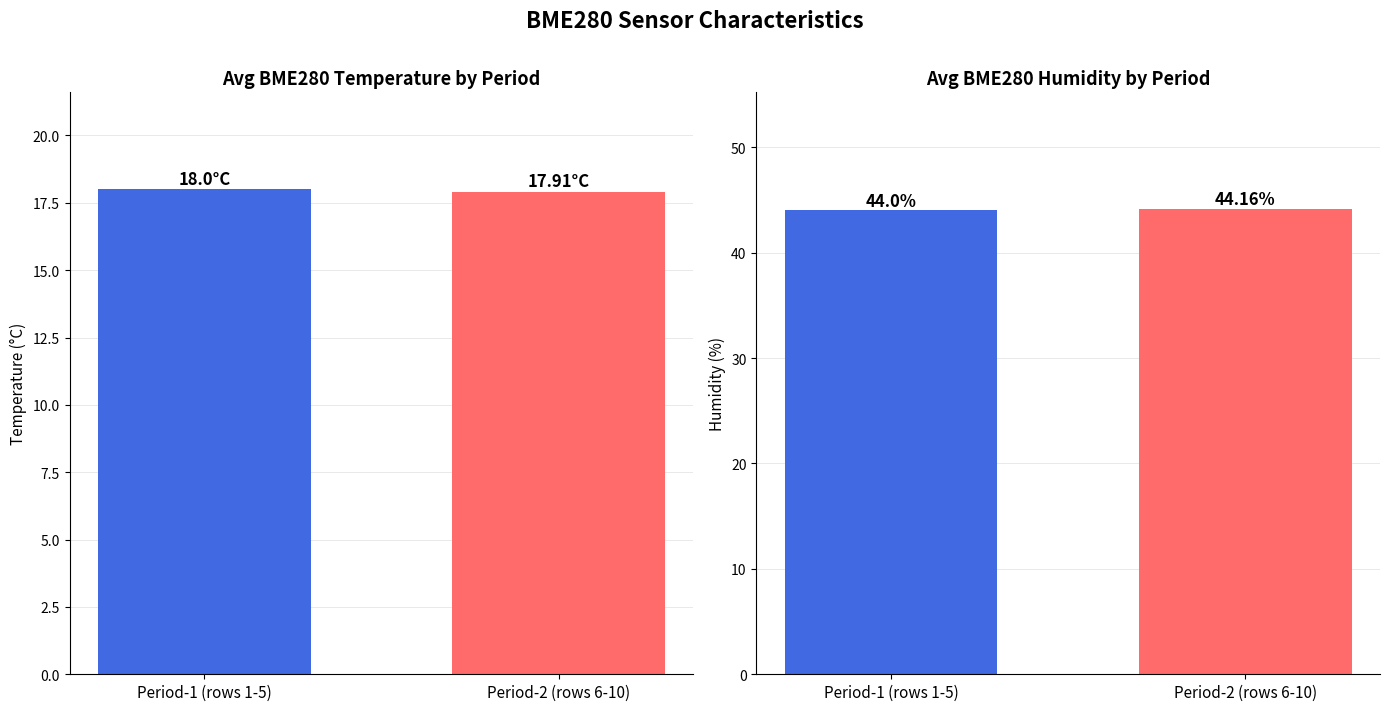

At which label does BME280_temperature reach its peak?

Period-1 (rows 1-5)